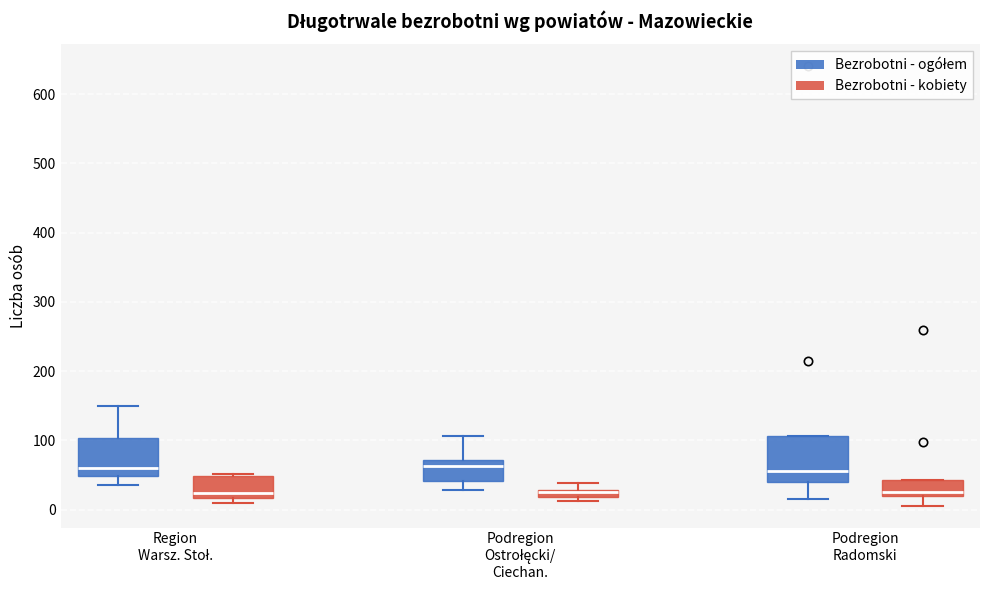

Comparing the boxes themselves (not the whiskers), which one is the tallest?

Podregion Radomski (Bezrobotni - ogółem)